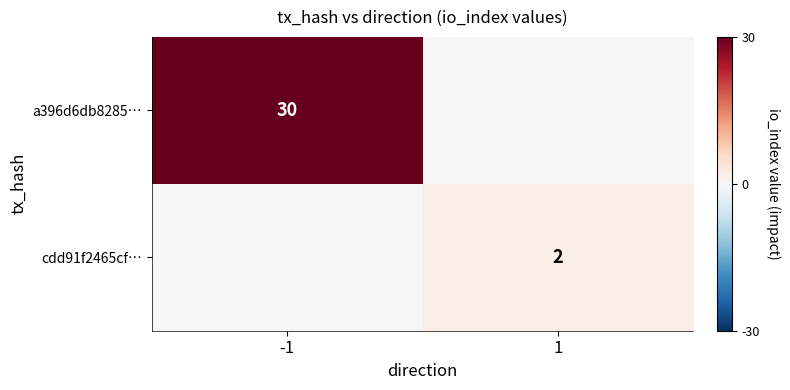

Is the value of cdd91f2465cf… at 1 greater than the value of a396d6db8285… at -1?

No